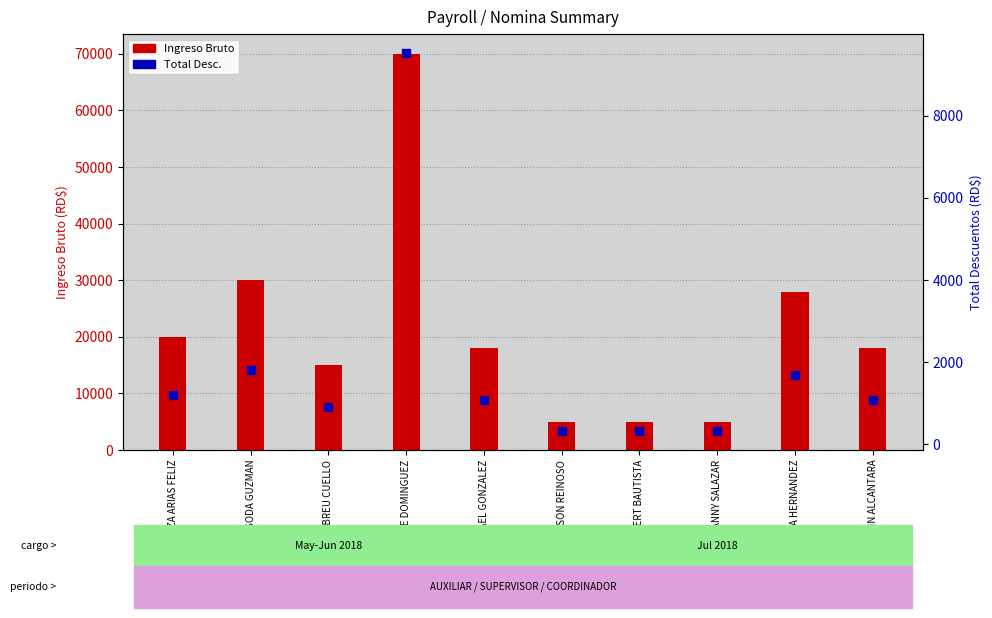

Which series reaches the minimum Y coordinate?

Total Desc.